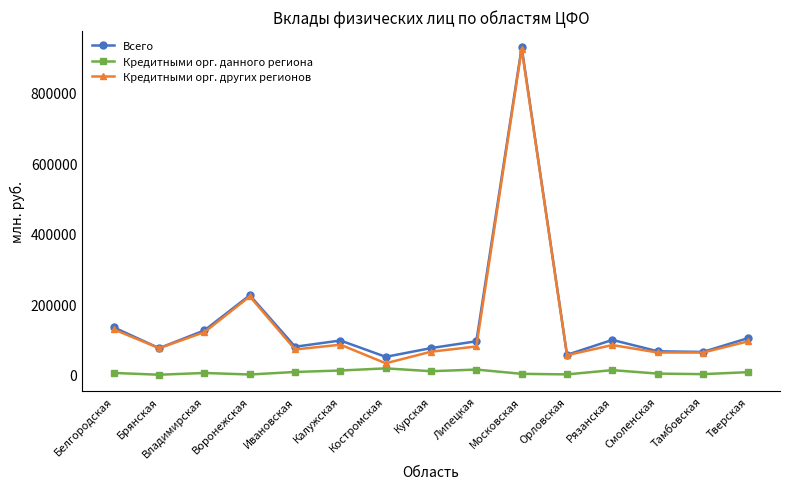

What is the approximate value of Кредитными орг. данного региона at Воронежская?

639